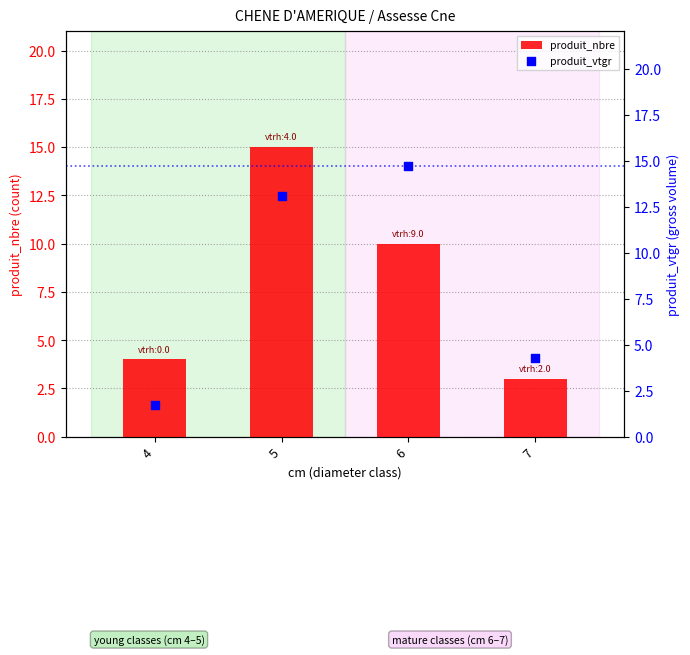

Which series has the widest spread of Y values?

produit_vtgr